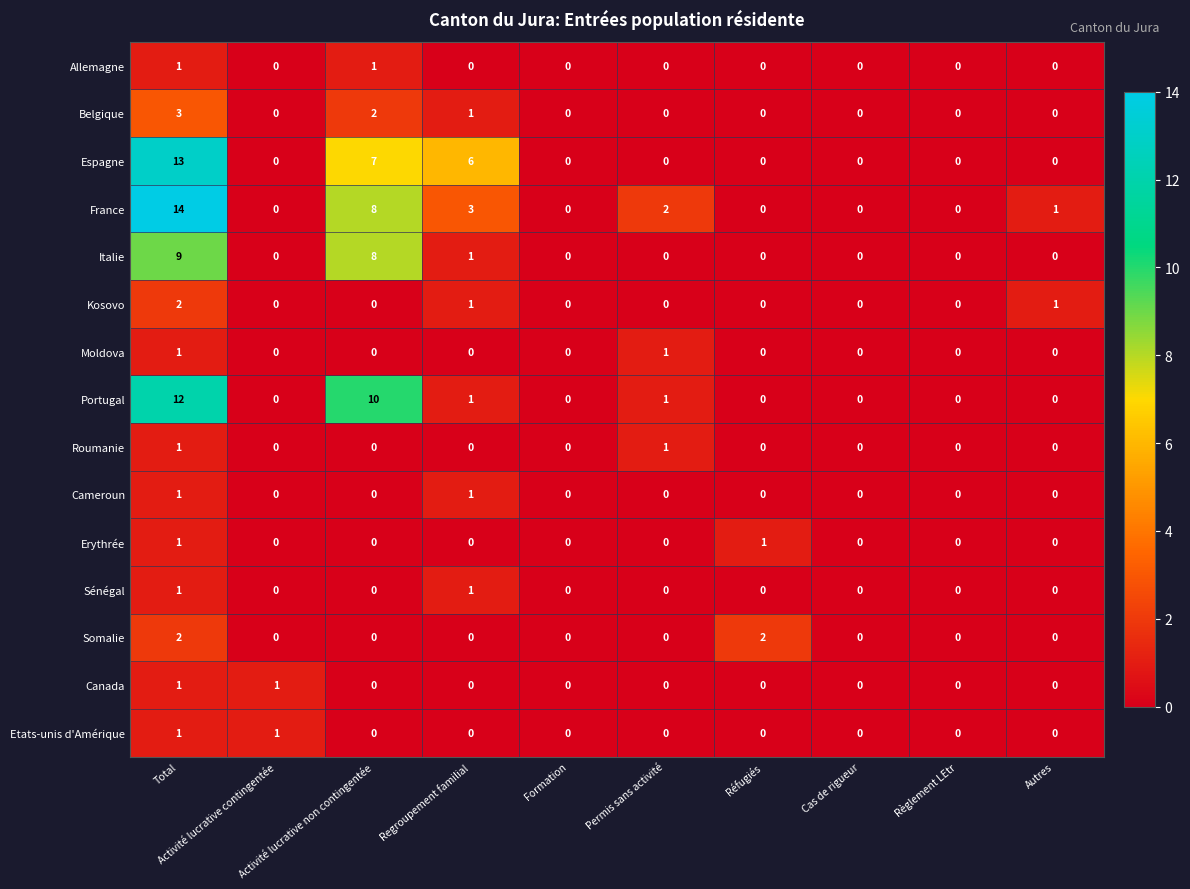

At which category is the sum across all series the highest?

Total